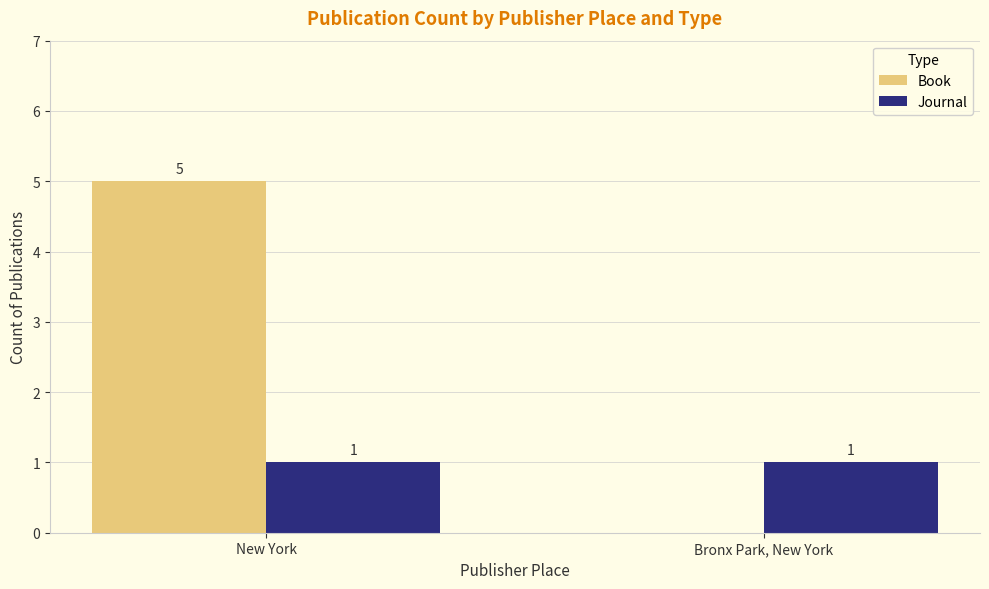

How many groups of bars are there?

2